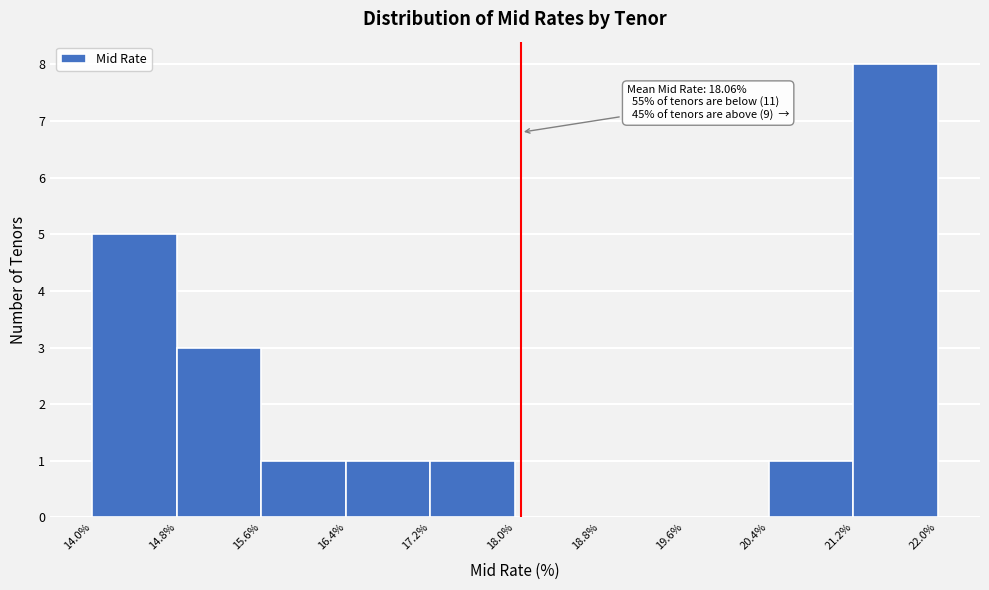

Which range on the x-axis has the tallest bar?

21.2% to 22.0%